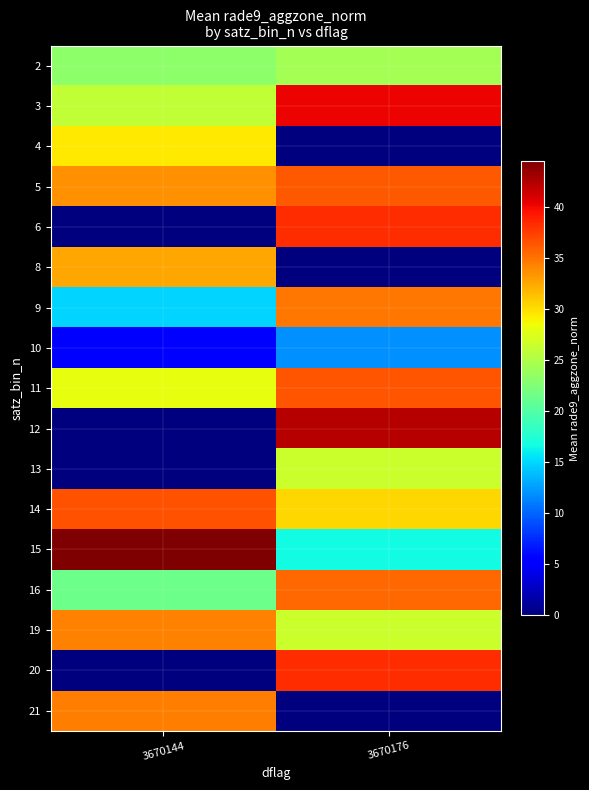

Count the number of categories in the chart.

2